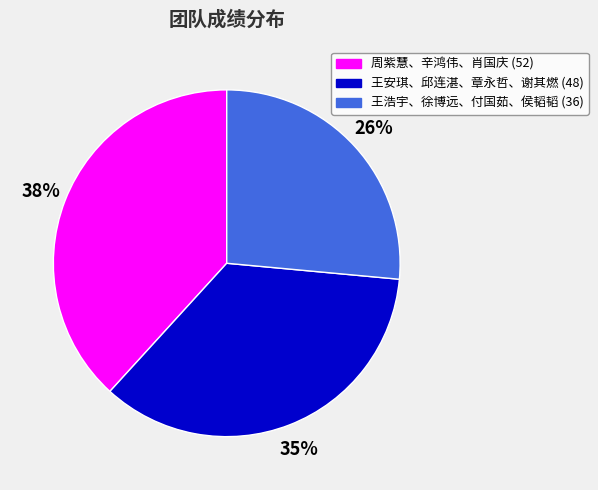

To the nearest percent, what is the difference between the 周紫慧、辛鸿伟、肖国庆 and 王安琪、邱连湛、章永哲、谢其燃 slice percentages?

3%